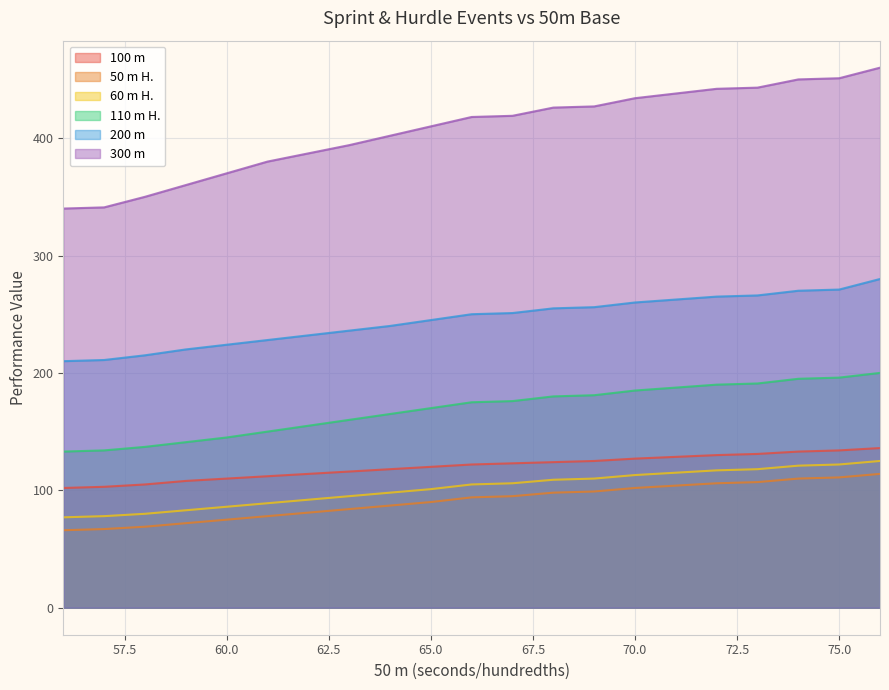

Where does the 100 m series first go above 122?

67